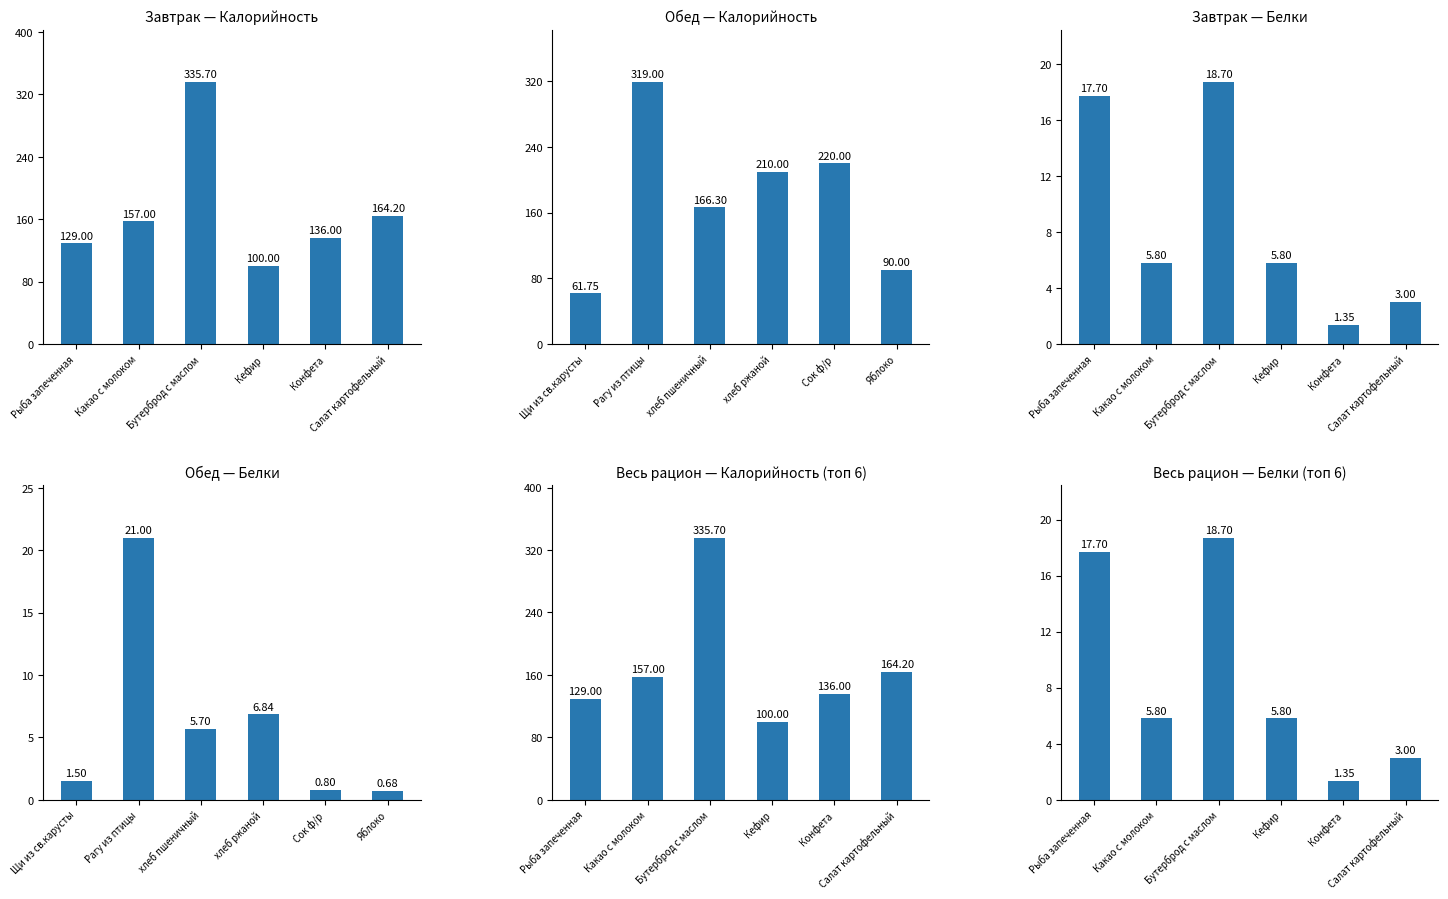

At which category does the chart reach its minimum across all series?

Конфета